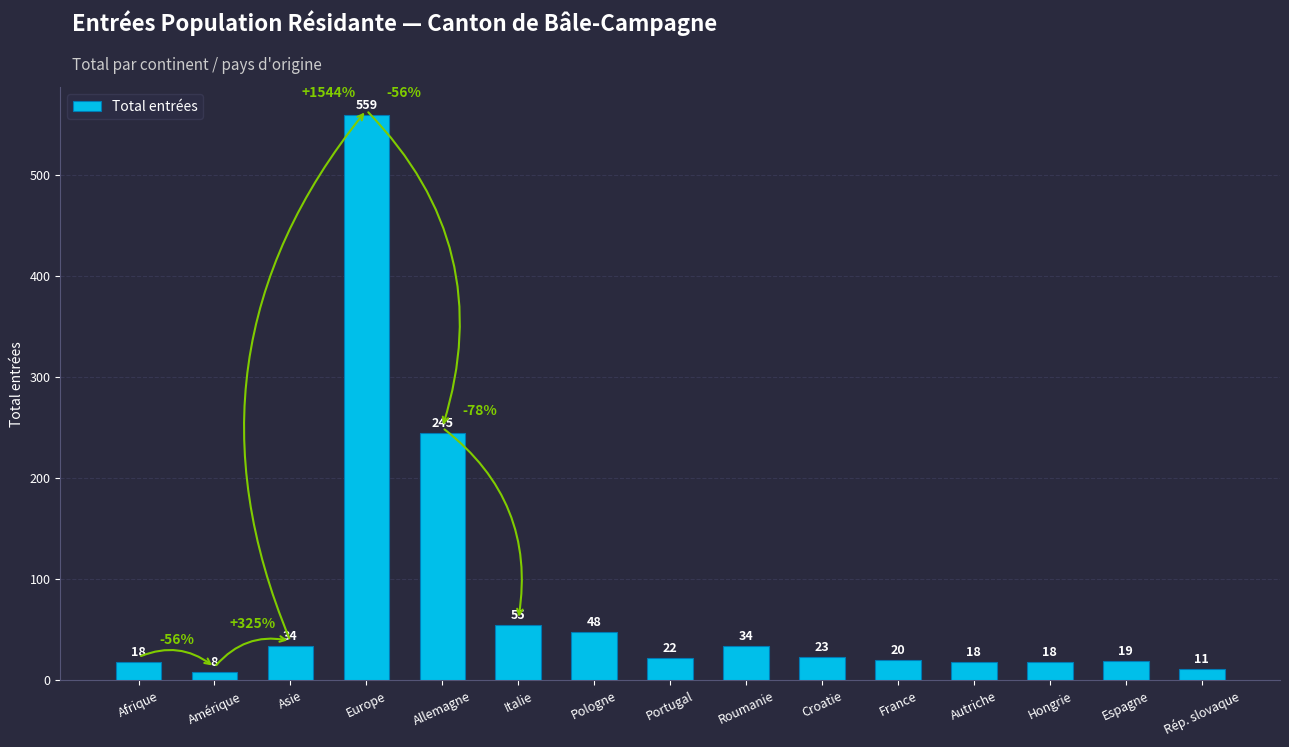

What is the difference between the maximum and minimum values?

551